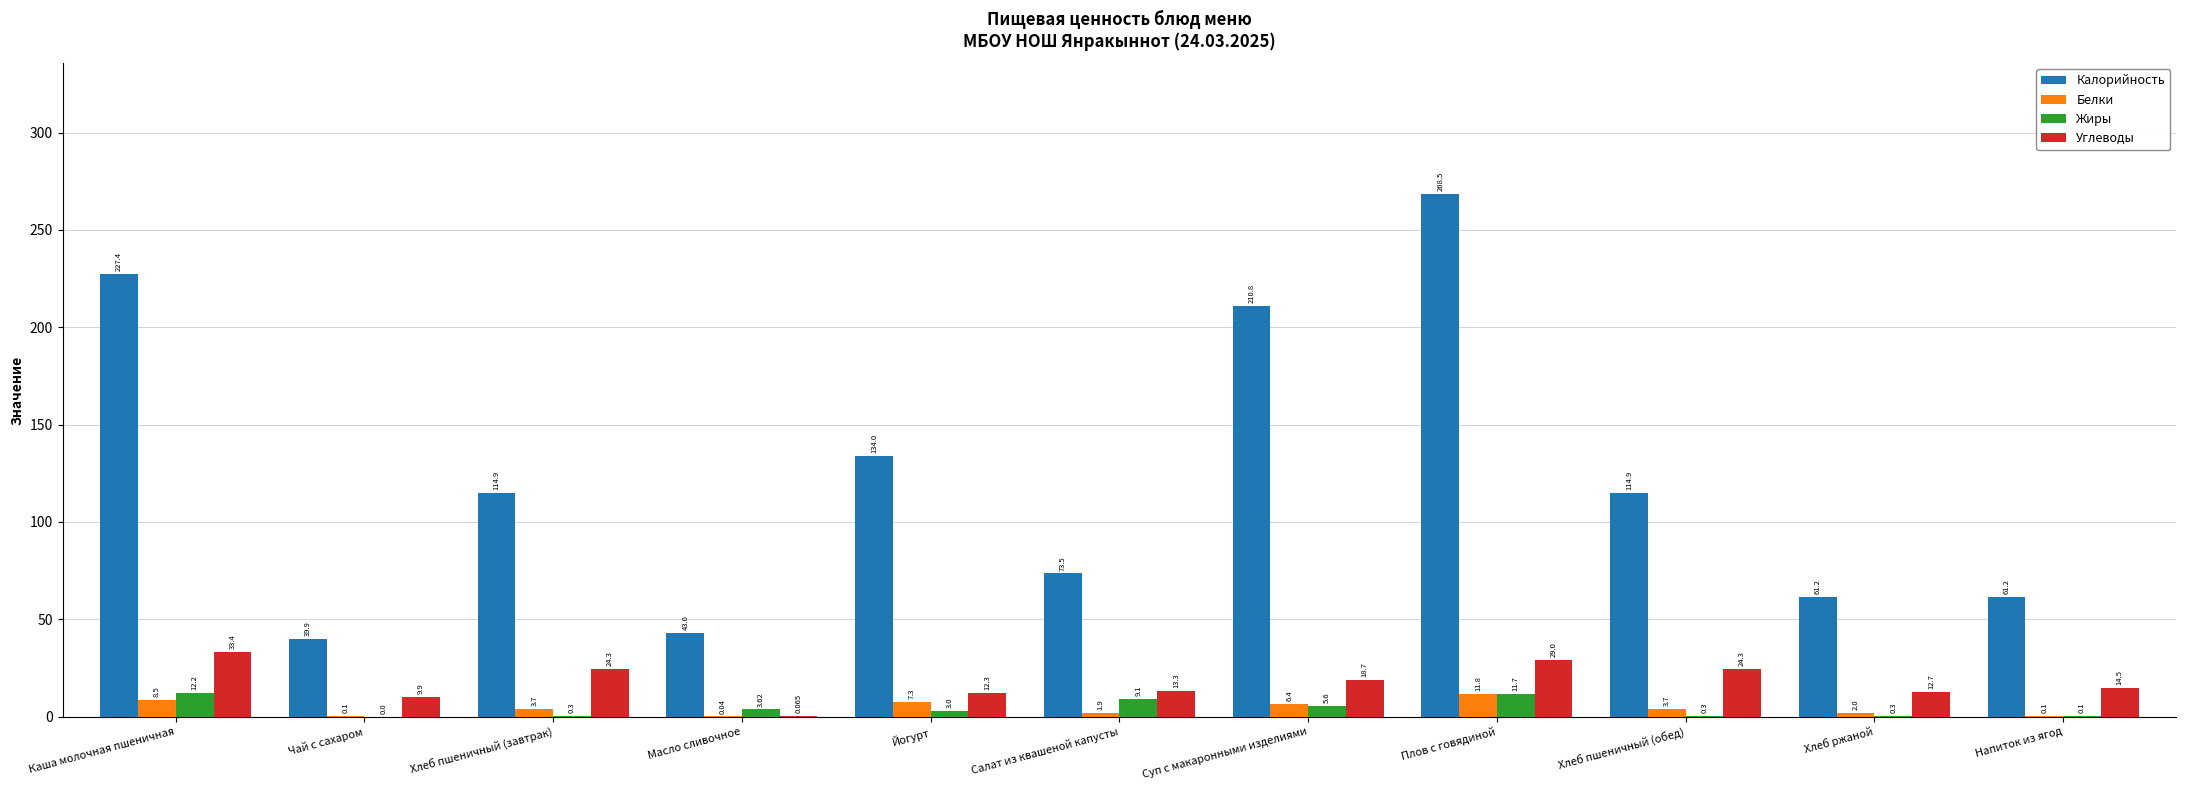

Does the chart contain stacked bars?

No